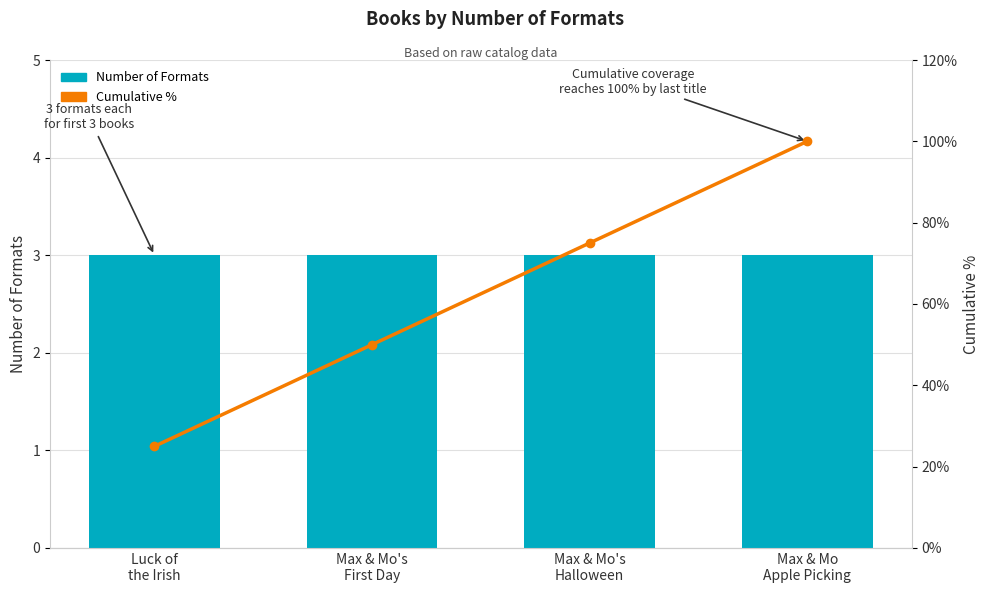

Does the chart contain any negative values?

No